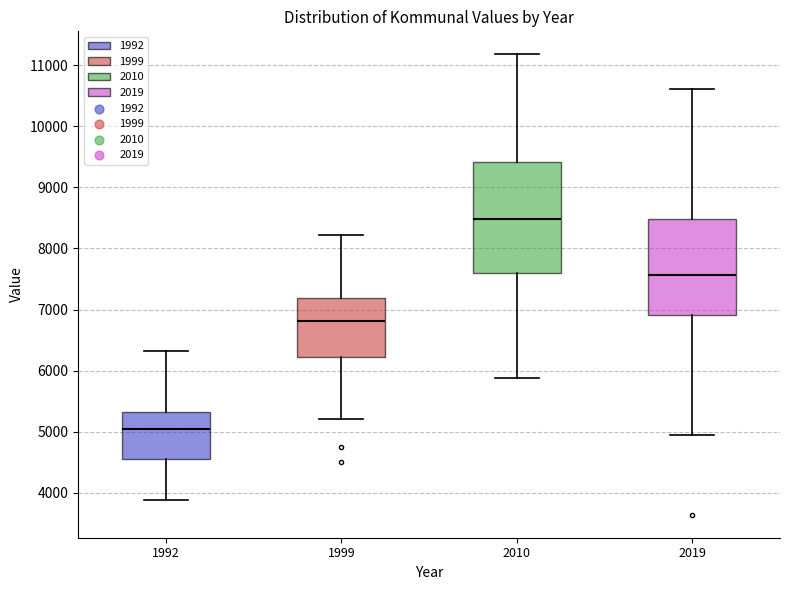

Reading left to right, read every box against the y-axis: the position of its median line, the range the box covers, and the ends of its whiskers. The values are not printed on the chart, so give them approximately, as read against the axis.

1992: median 5000, box 4500 to 5300, whiskers 3900 to 6300
1999: median 6800, box 6200 to 7200, whiskers 5200 to 8200
2010: median 8500, box 7600 to 9400, whiskers 5900 to 11200
2019: median 7600, box 6900 to 8500, whiskers 4900 to 10600